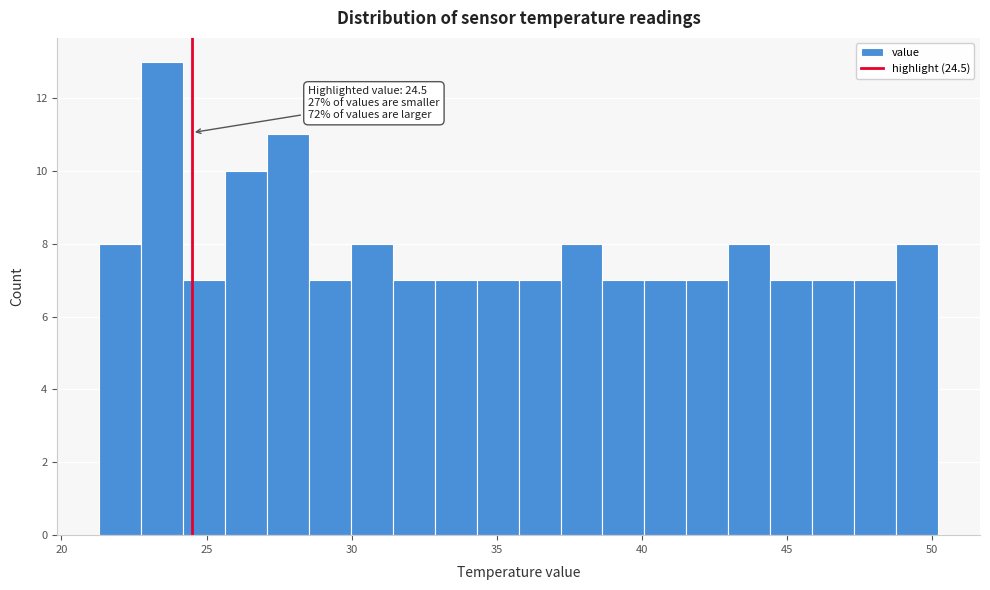

Read against the x-axis, roughly where is the centre of the tallest bar?

23.5